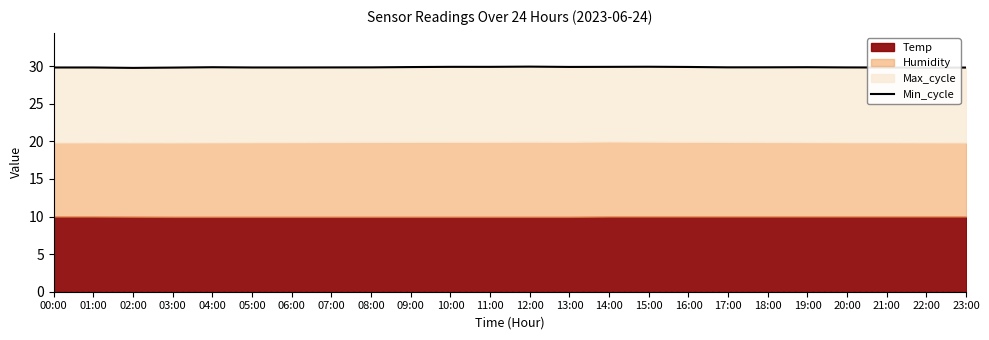

Is it true that the value at 02:00 is 29.8?

True